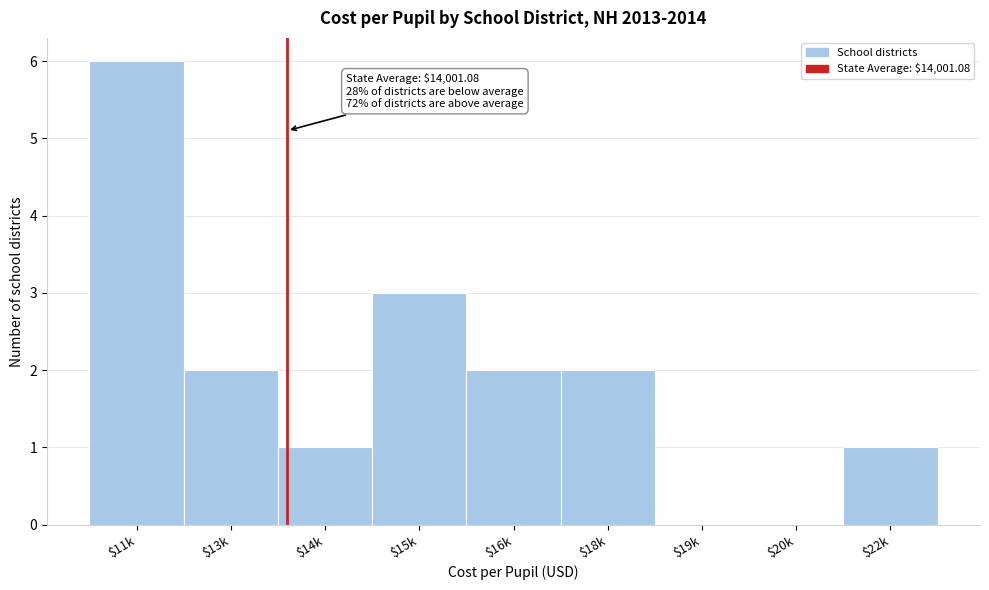

Which category has the highest value across all series?

$11k